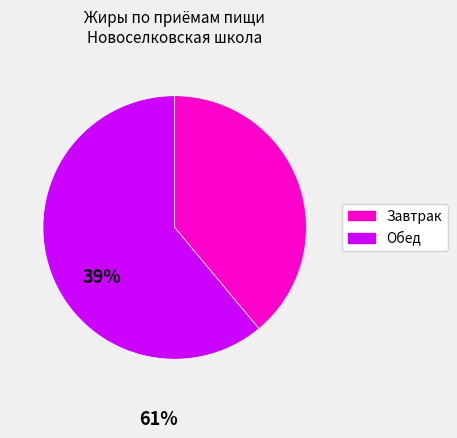

Does any single category account for the majority?

Yes